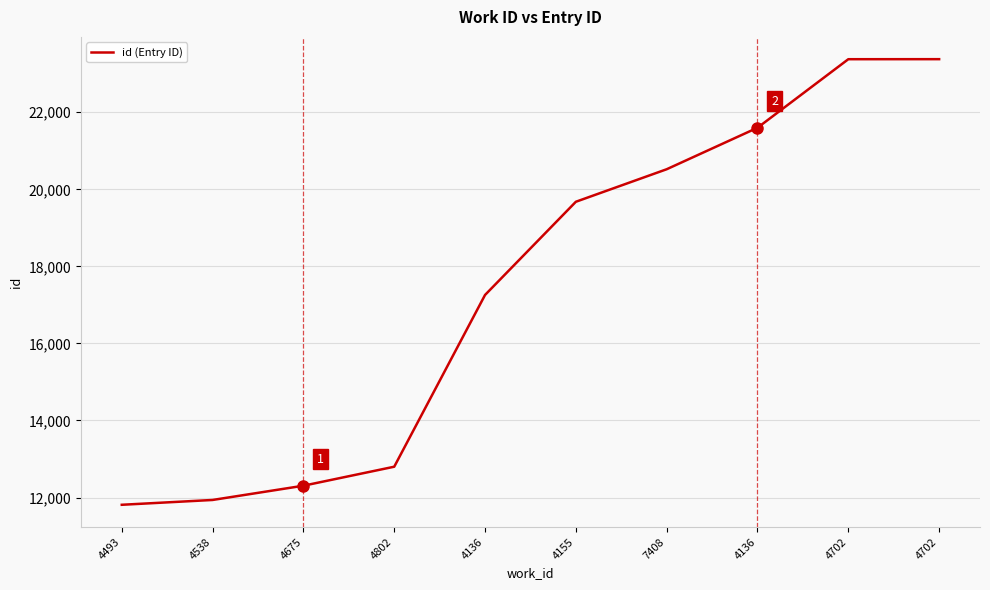

Does the chart display data point markers on the line(s)?

No